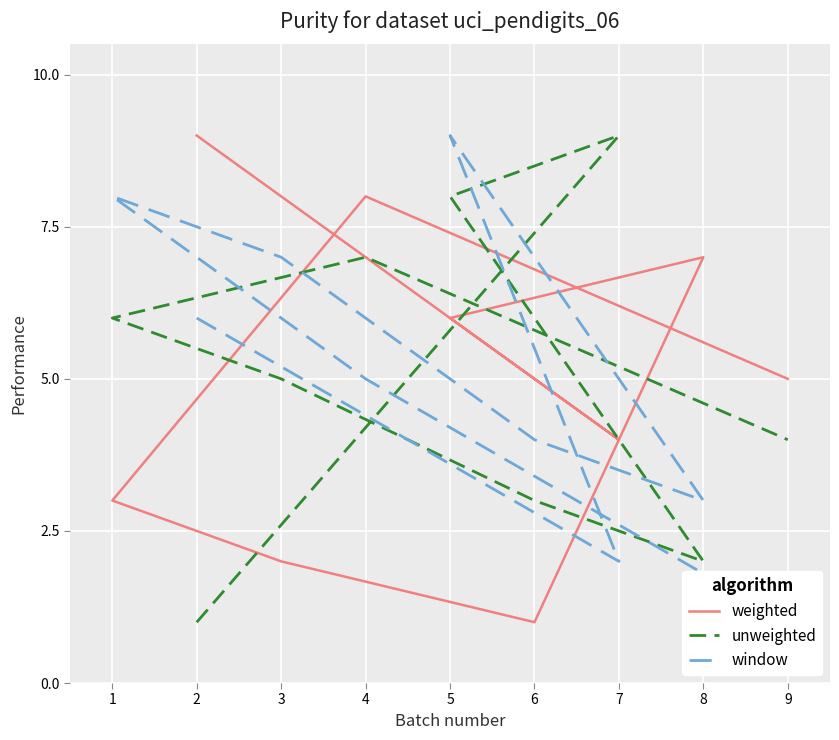

Count the weighted values in the range 3 to 7.

5